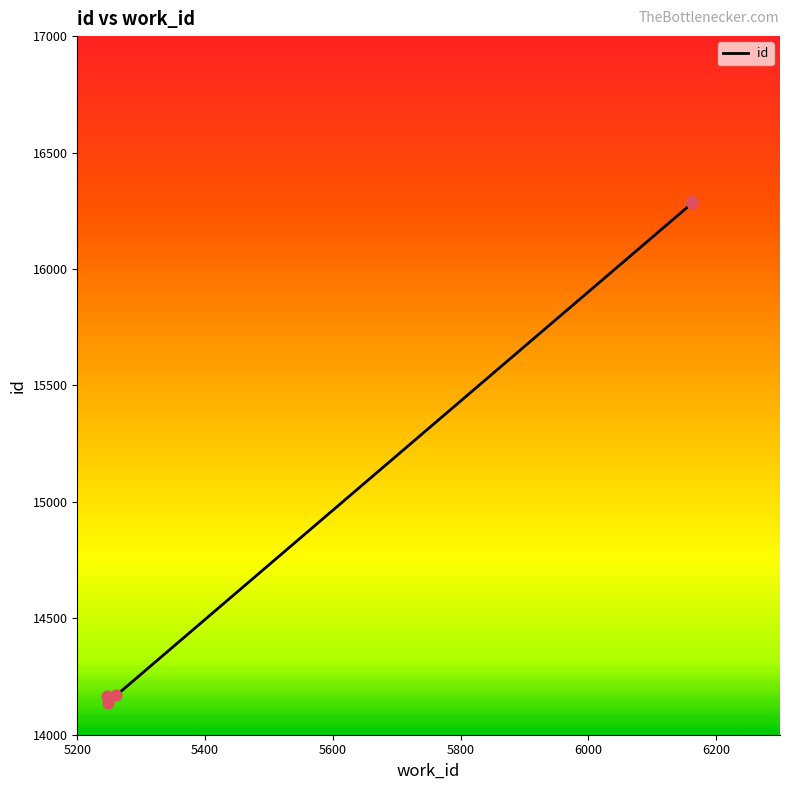

What is the change in value from 5248 to 6163?

+2122